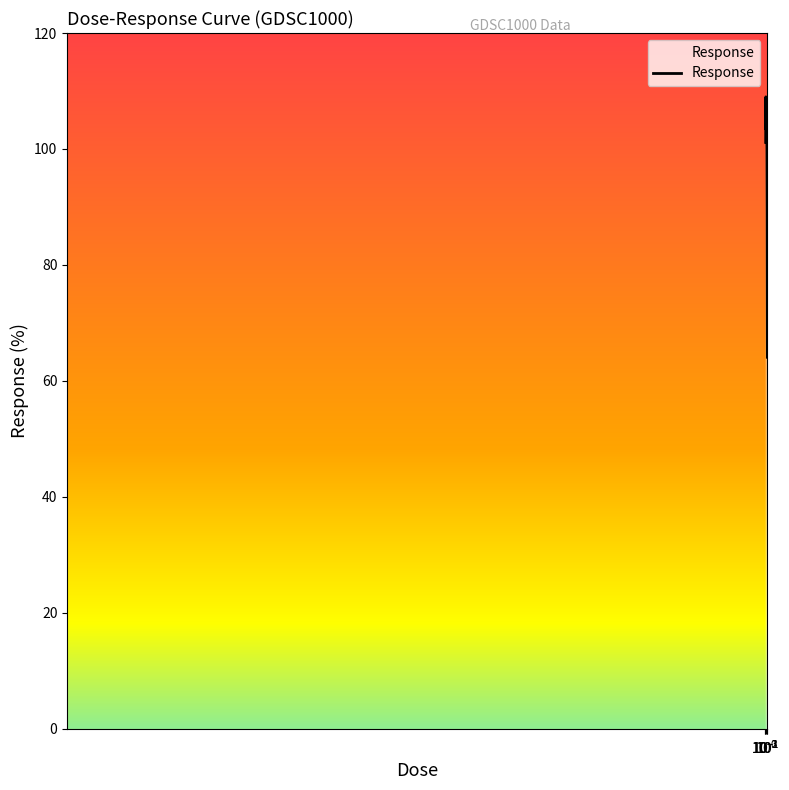

What is the maximum value shown in the chart?

109.0